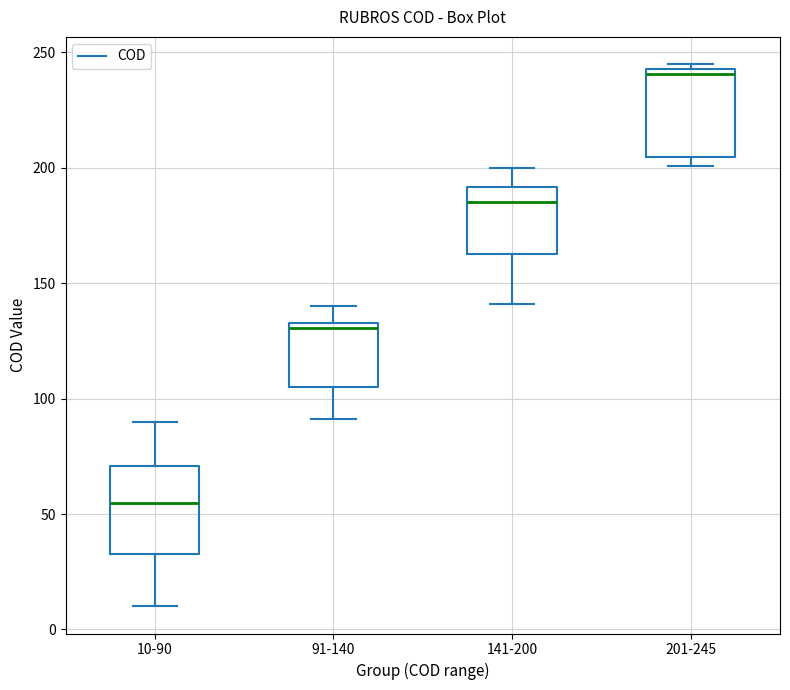

Reading left to right, read every box against the y-axis: the position of its median line, the range the box covers, and the ends of its whiskers. The values are not printed on the chart, so give them approximately, as read against the axis.

10-90: median 55, box 35 to 70, whiskers 10 to 90
91-140: median 130, box 105 to 135, whiskers 90 to 140
141-200: median 185, box 165 to 190, whiskers 140 to 200
201-245: median 240, box 205 to 245, whiskers 200 to 245 (just above the box's upper edge)